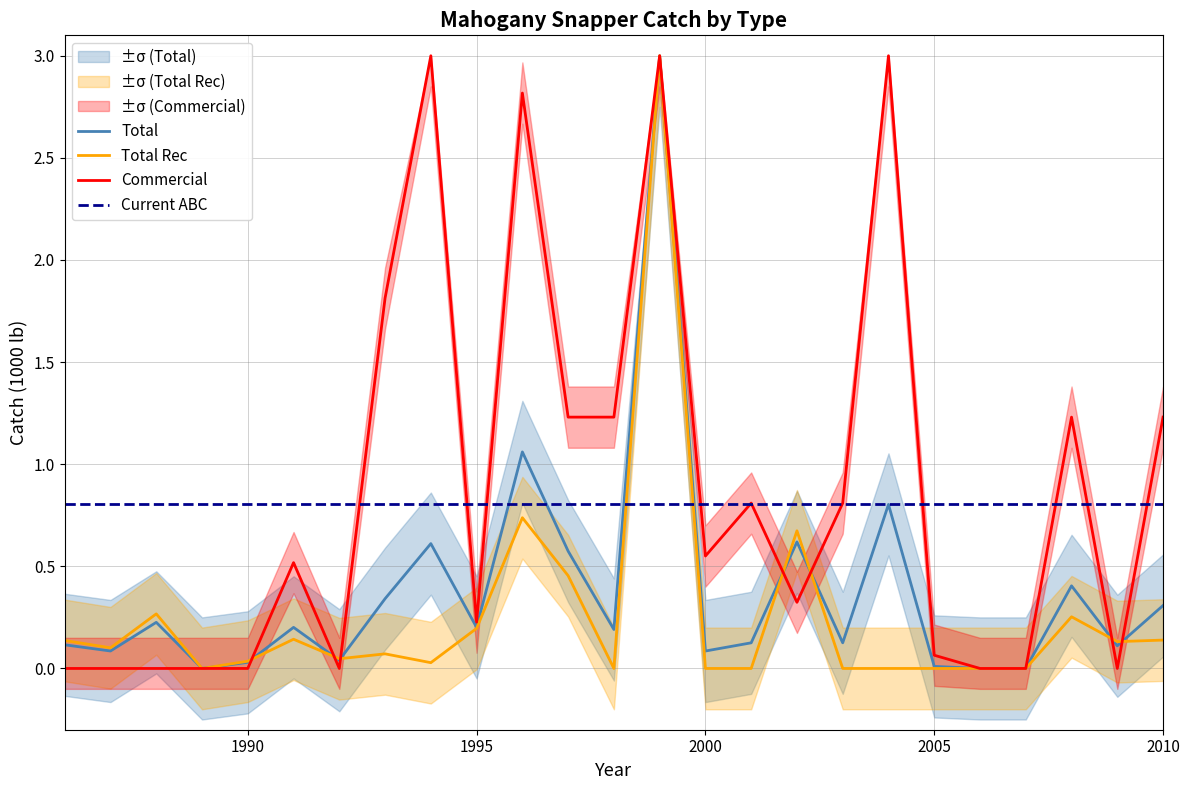

The value of Total Rec at 1995 is 0.2. True or false?

True